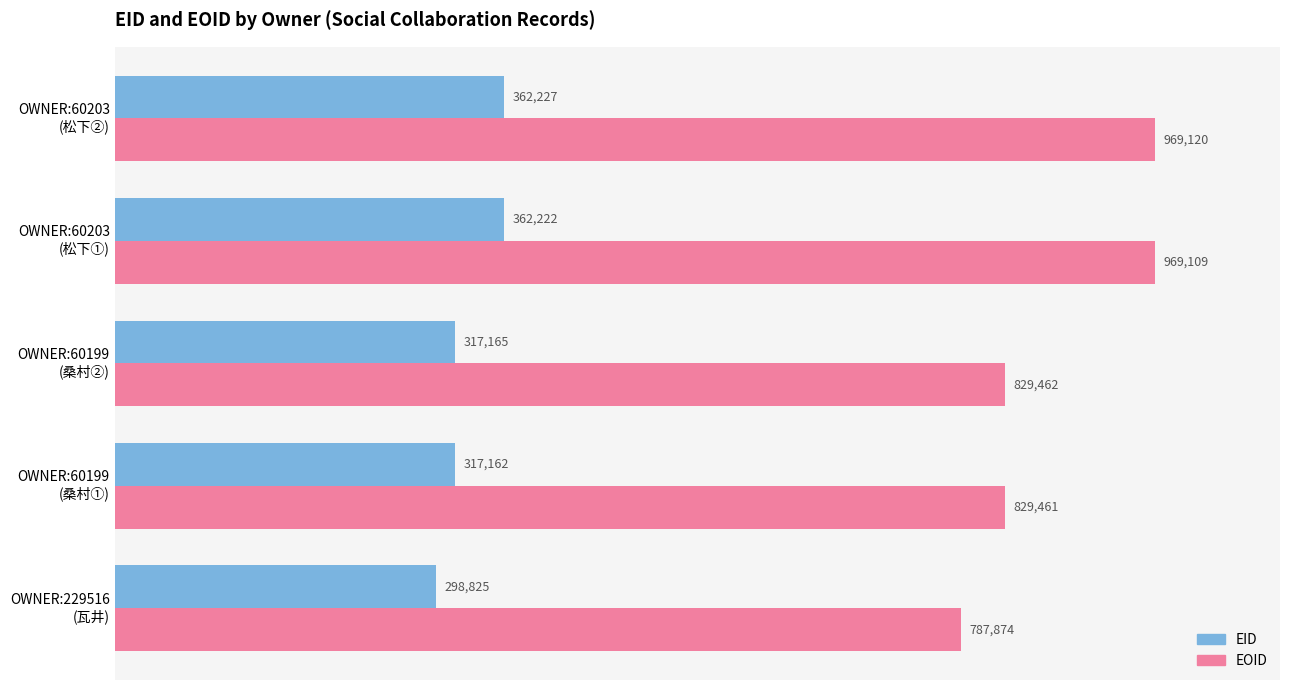

What are all the series names shown in the legend?

EID, EOID